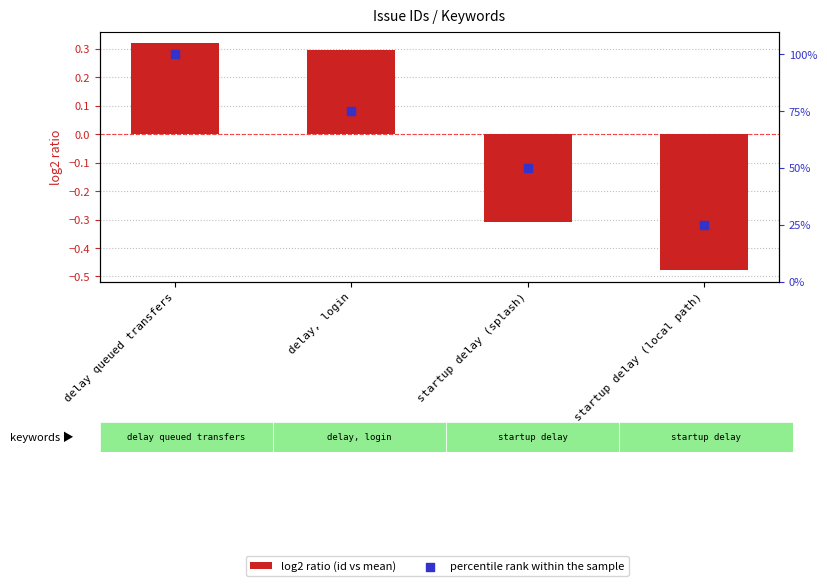

What are all the series names shown in the legend?

log2 ratio (id vs mean), percentile rank within the sample